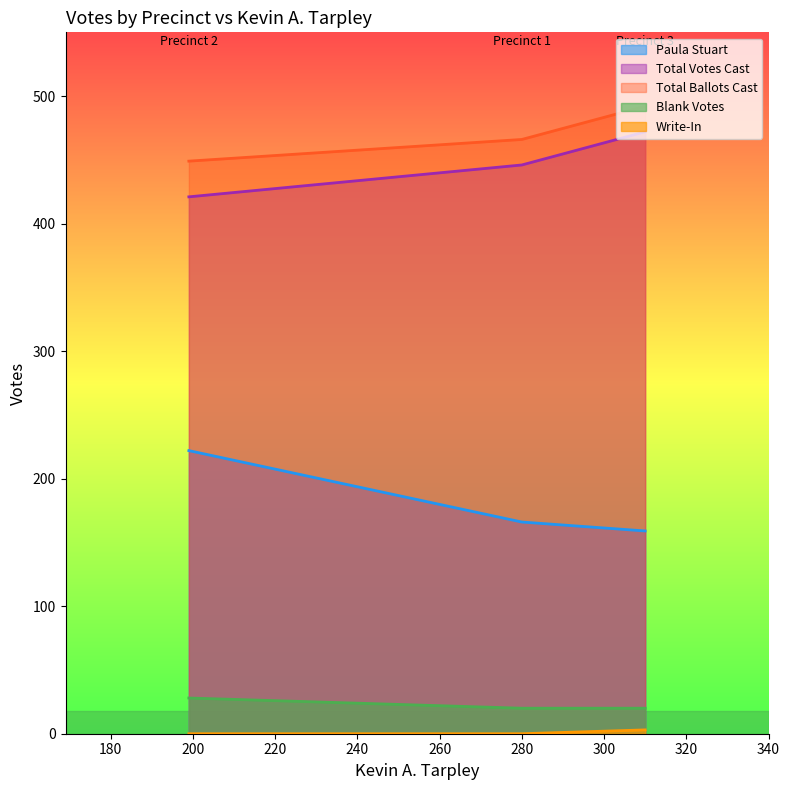

Rank the categories by Blank Votes value from highest to lowest.

2, 1, 3